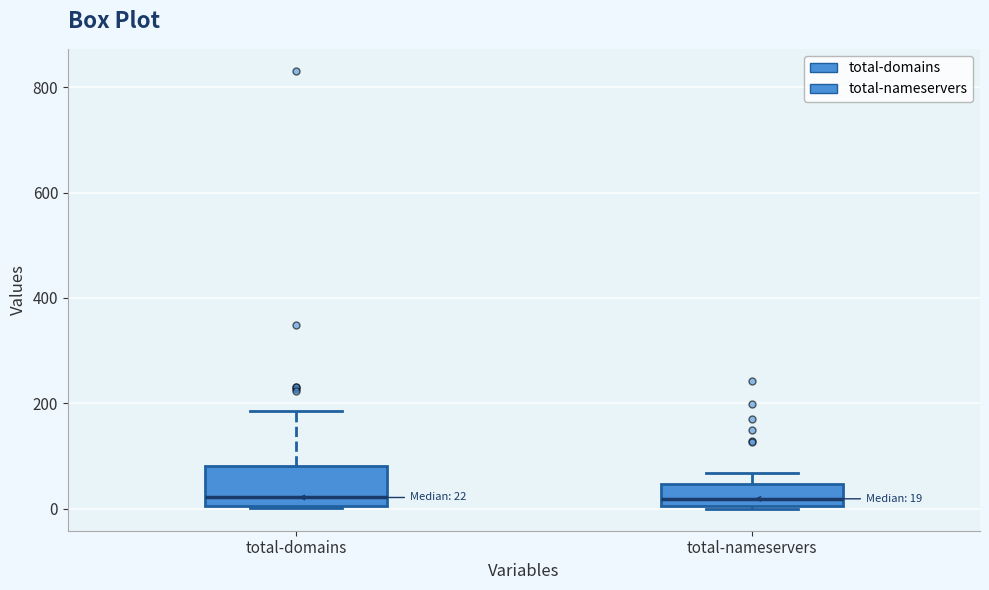

Which box is the tallest, from its lower edge to its upper edge?

total-domains